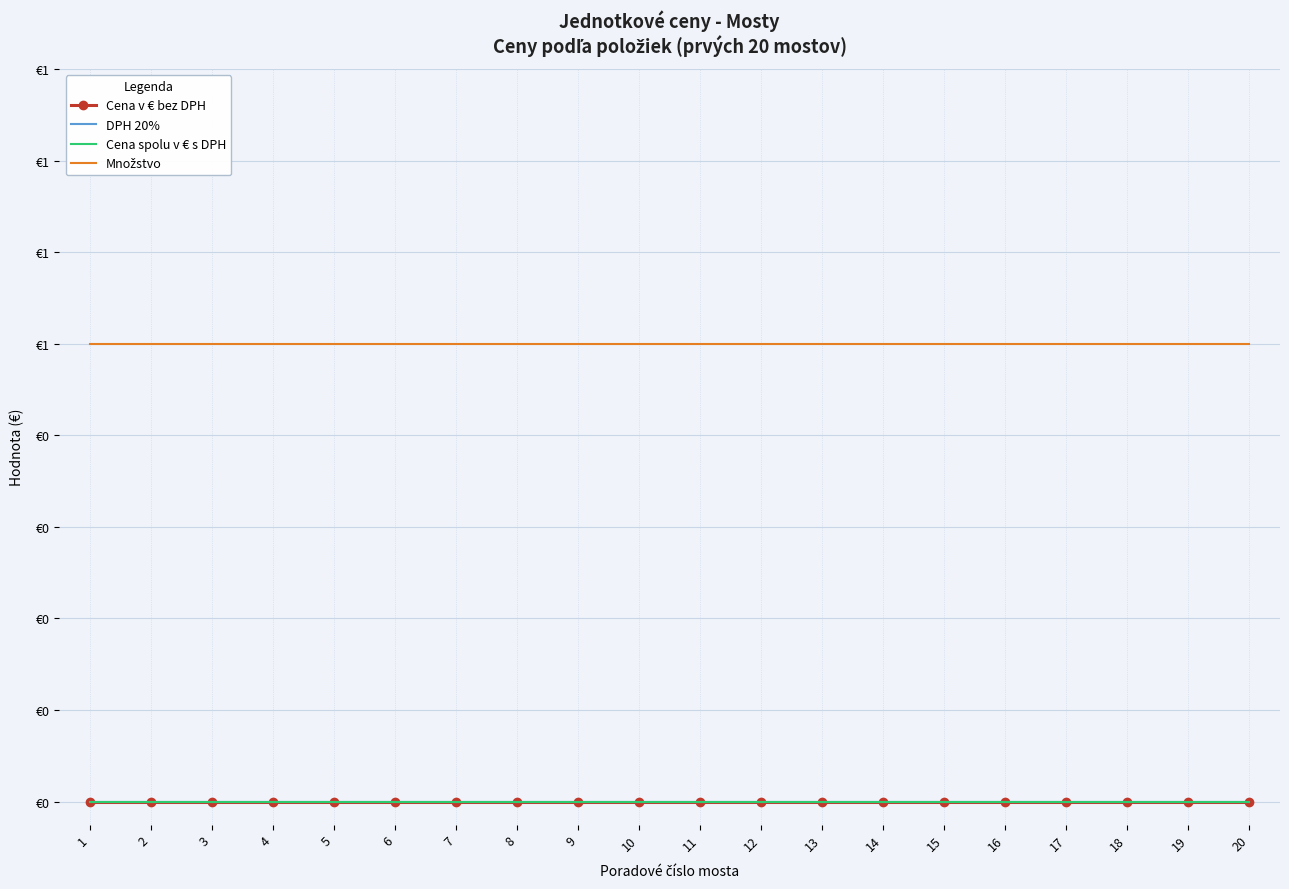

Which series has the widest spread of values?

Cena v € bez DPH